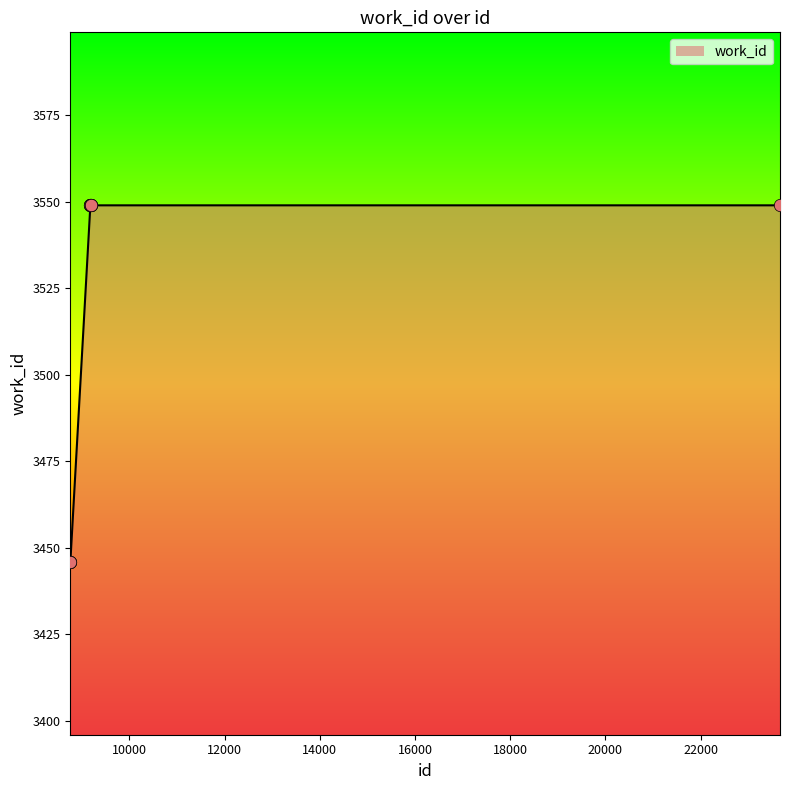

What is the difference between the maximum and minimum values?

103